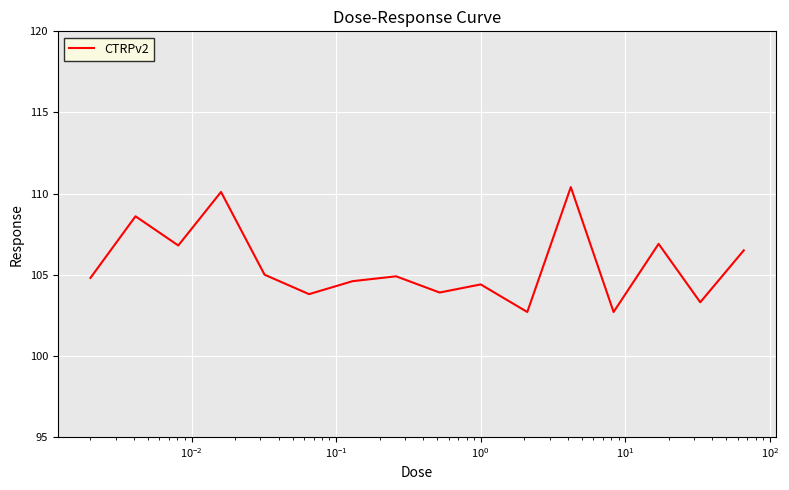

What is the smallest value displayed?

102.7